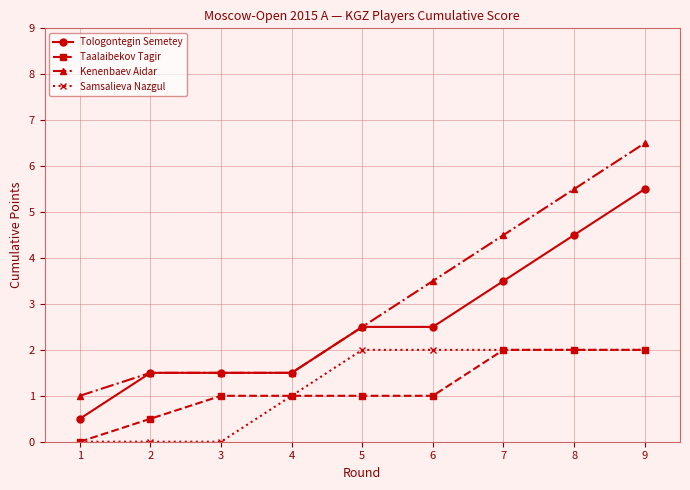

Reading right to left, list all the values displayed in this chart.

Tologontegin Semetey: 9=5.5	8=4.5	7=3.5	6=2.5	5=2.5	4=1.5	3=1.5	2=1.5	1=0.5
Taalaibekov Tagir: 9=2.0	8=2.0	7=2.0	6=1.0	5=1.0	4=1.0	3=1.0	2=0.5	1=0.0
Kenenbaev Aidar: 9=6.5	8=5.5	7=4.5	6=3.5	5=2.5	4=1.5	3=1.5	2=1.5	1=1.0
Samsalieva Nazgul: 9=2.0	8=2.0	7=2.0	6=2.0	5=2.0	4=1.0	3=0.0	2=0.0	1=0.0